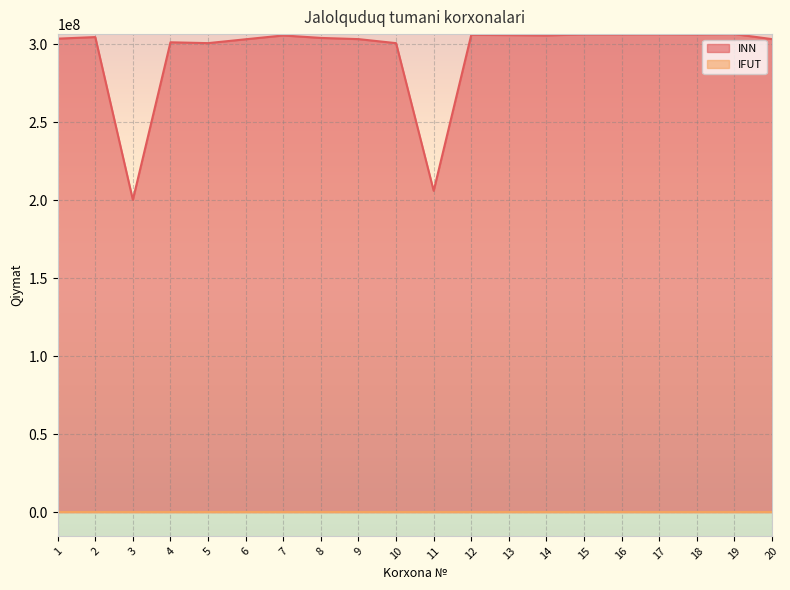

Is it true that IFUT equals 10730 at 10?

True